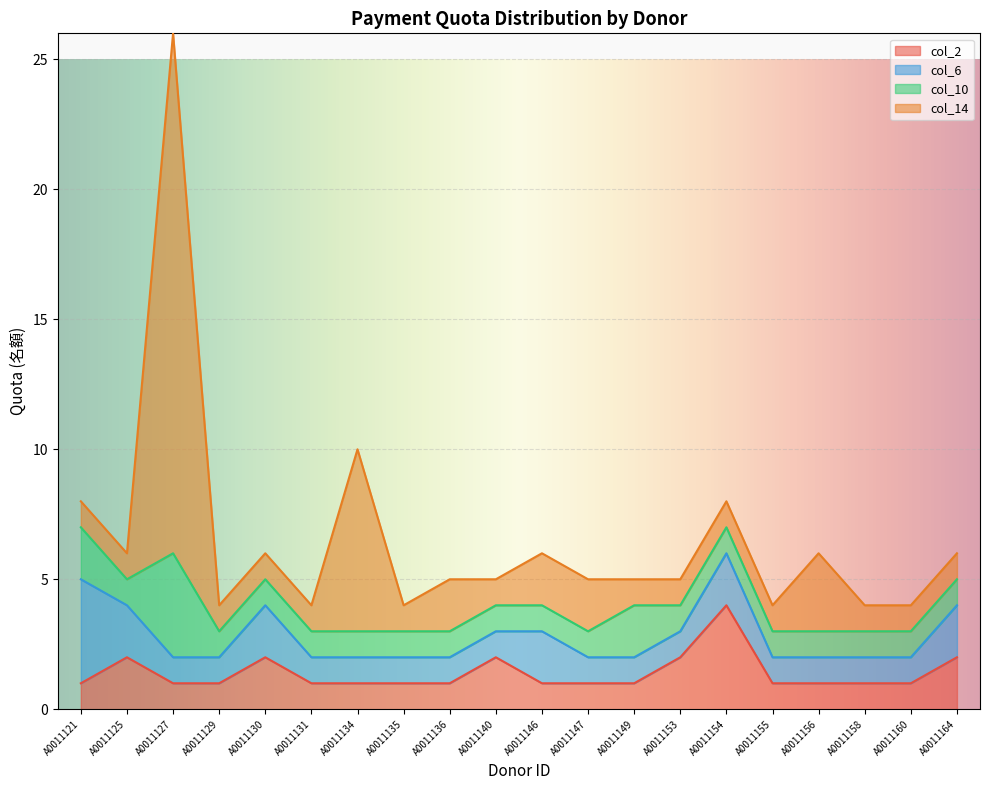

Between which two adjacent categories do col_10 and col_14 first intersect?

A0011147 and A0011149